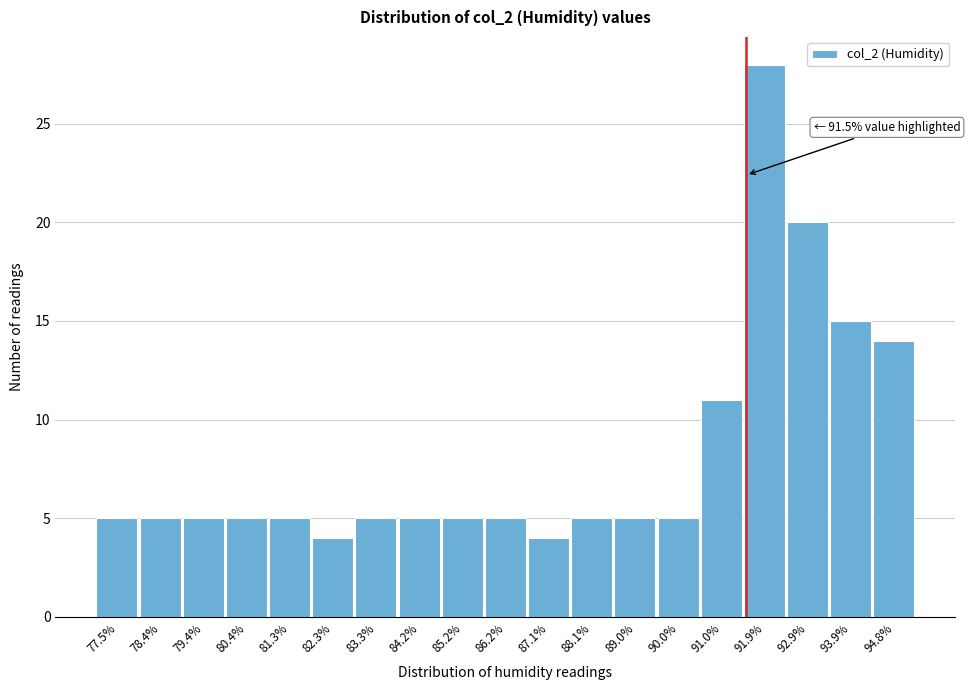

Which range on the x-axis has the tallest bar?

91.4 to 92.4